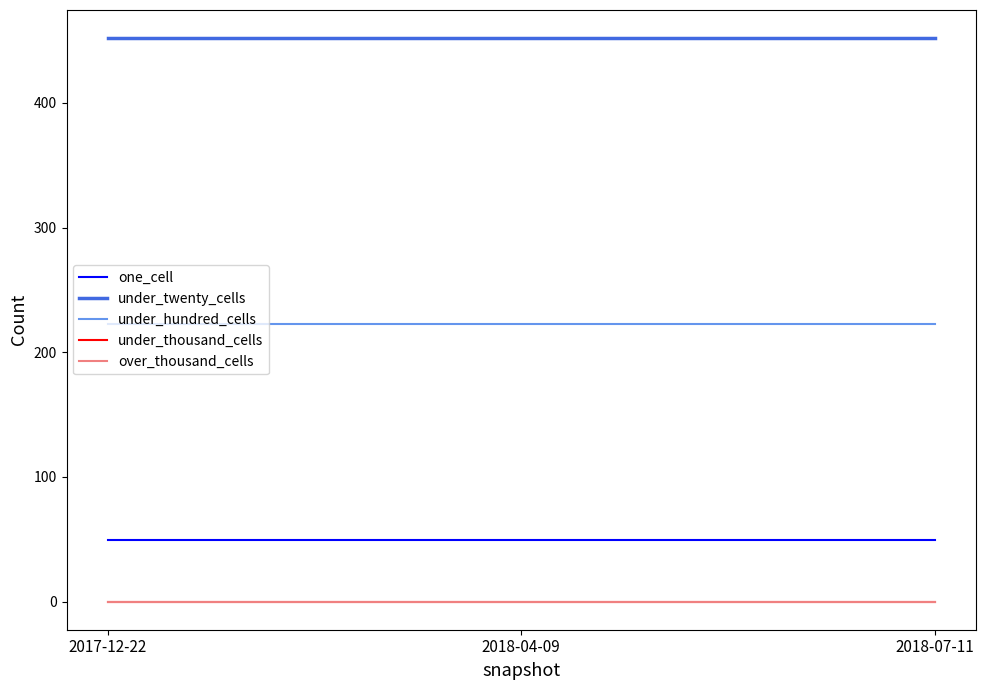

Is it true that under_hundred_cells equals 334 at 2017-12-22?

False